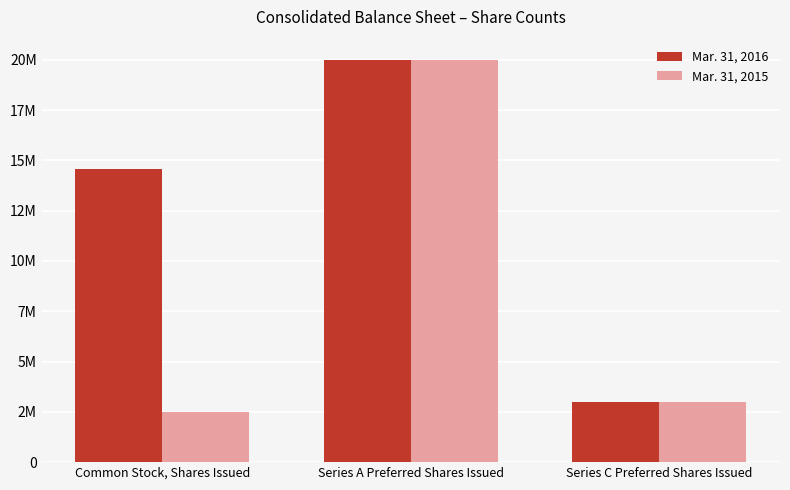

Are the bars horizontal?

No